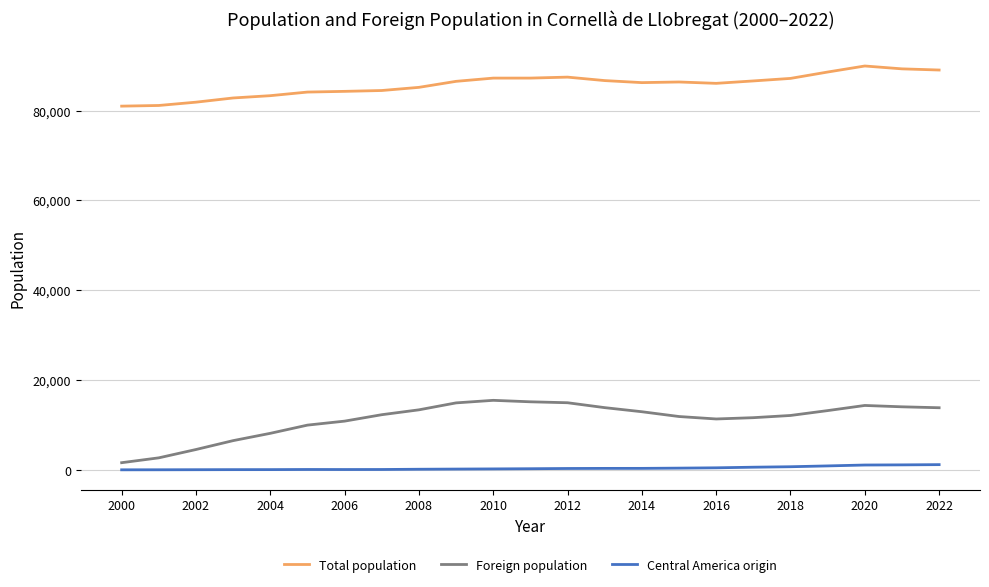

What is the difference between the second highest and minimum values in the Total population series?

8302